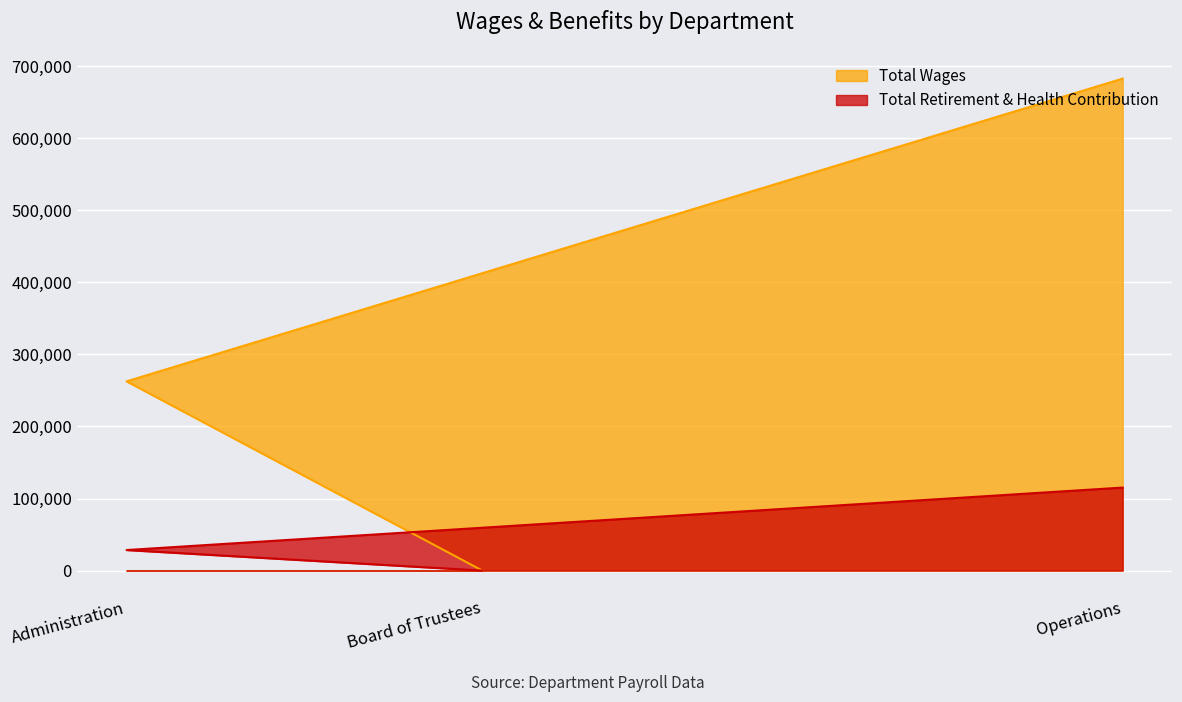

What are all the series names shown in the legend?

Total Wages, Total Retirement & Health Contribution